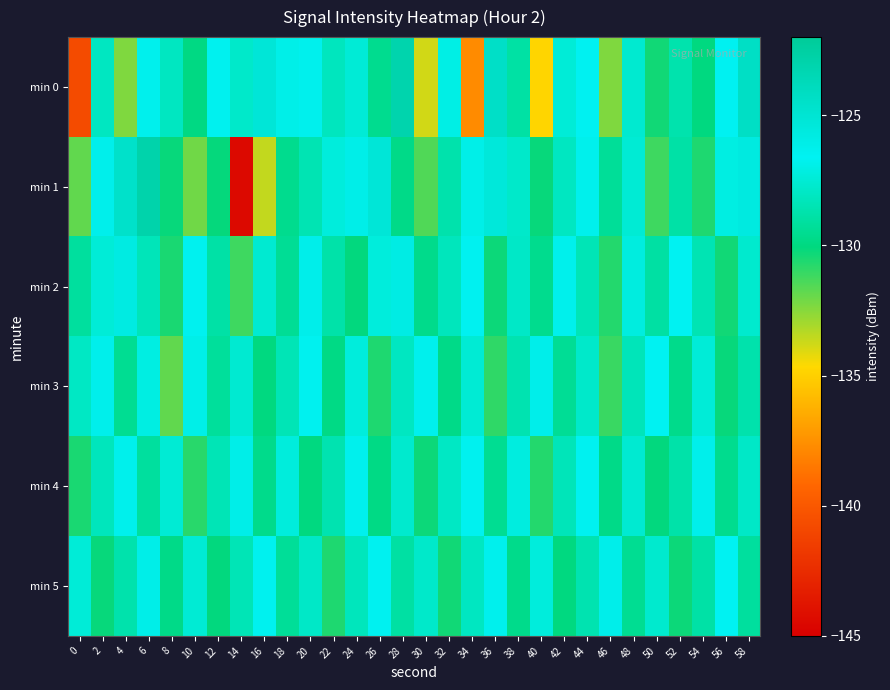

What is the total value across all series at 0?

-787.6